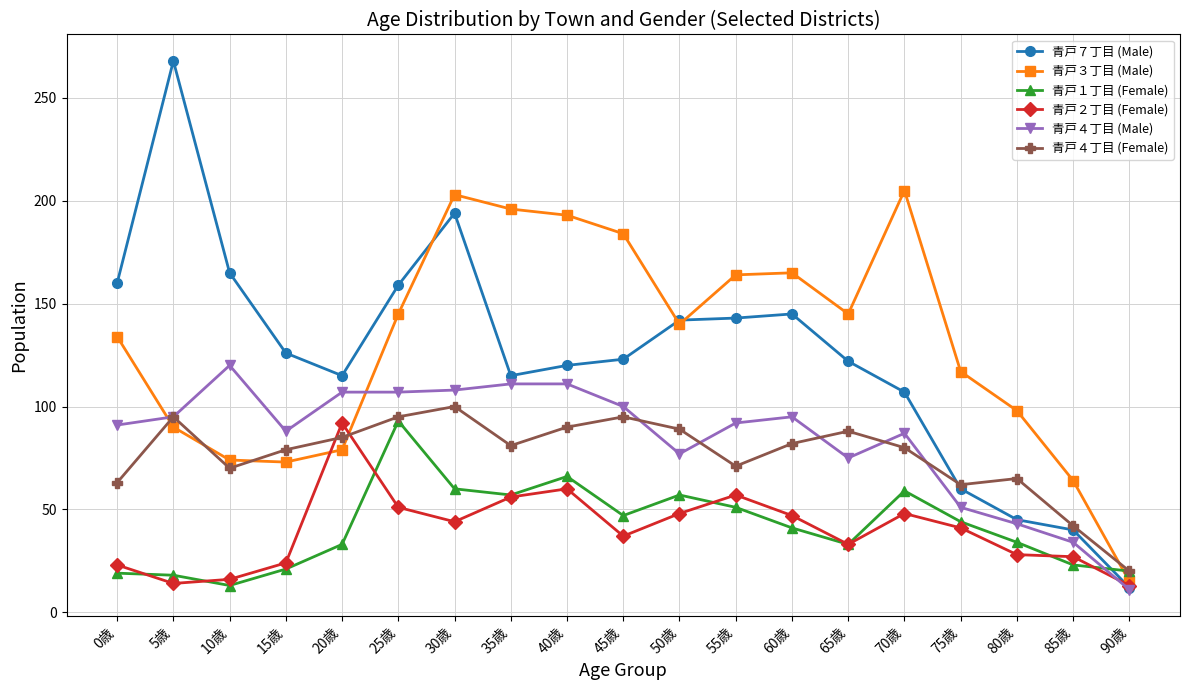

How many times do 青戸４丁目 (Female) and 青戸２丁目 (Female) cross each other?

2